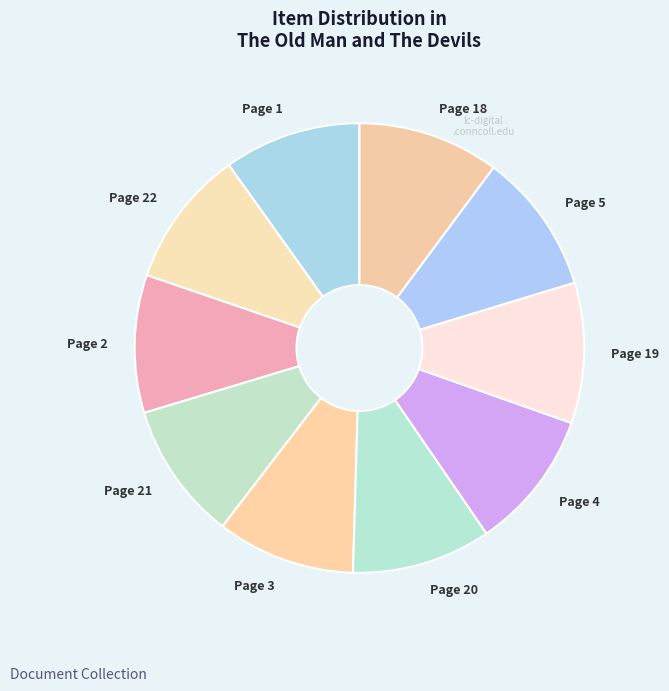

Is the sum of Page 3 and Page 1 greater than half?

No